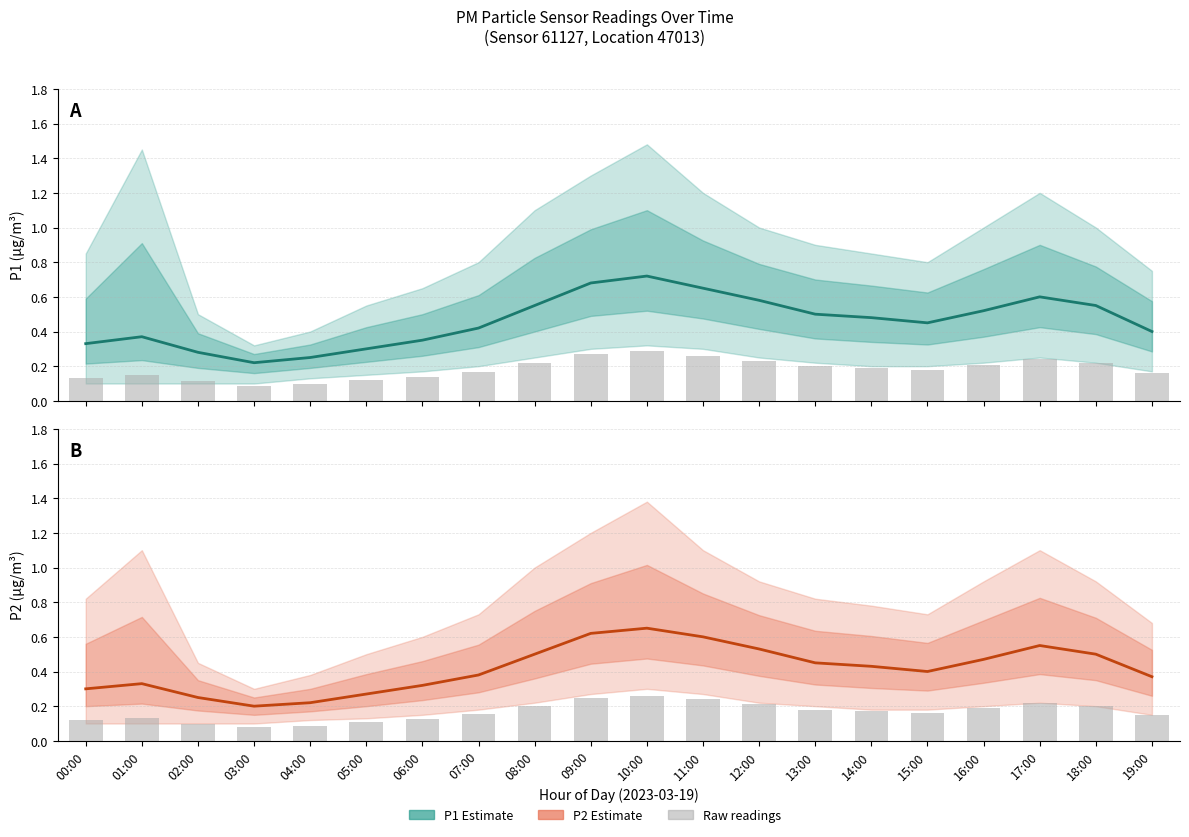

The value of P2 Estimate at 09:00 is 1.1. True or false?

False